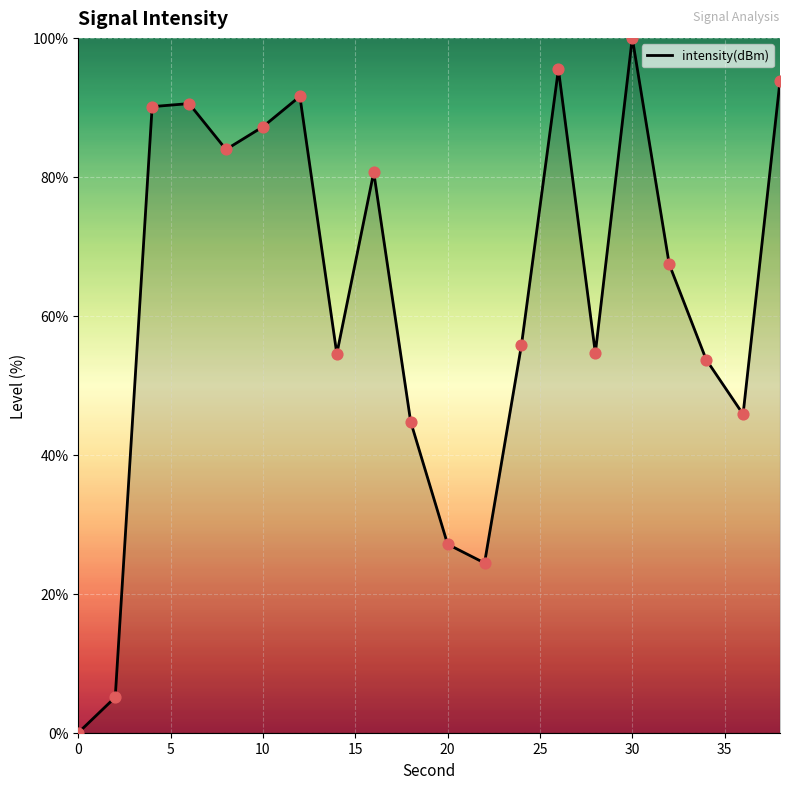

What is the greatest value displayed?

100.0